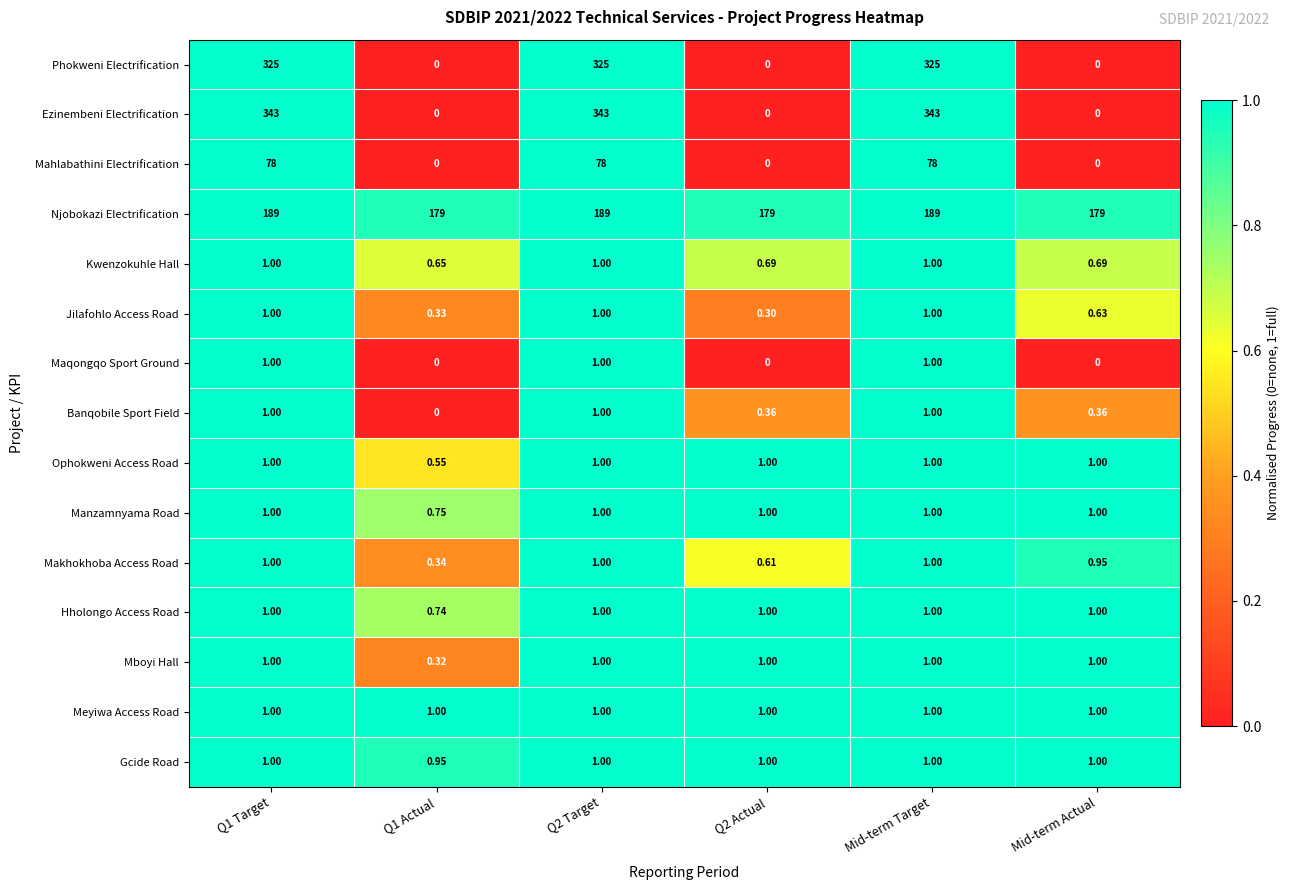

Which series has the largest total across all categories?

Njobokazi Electrification